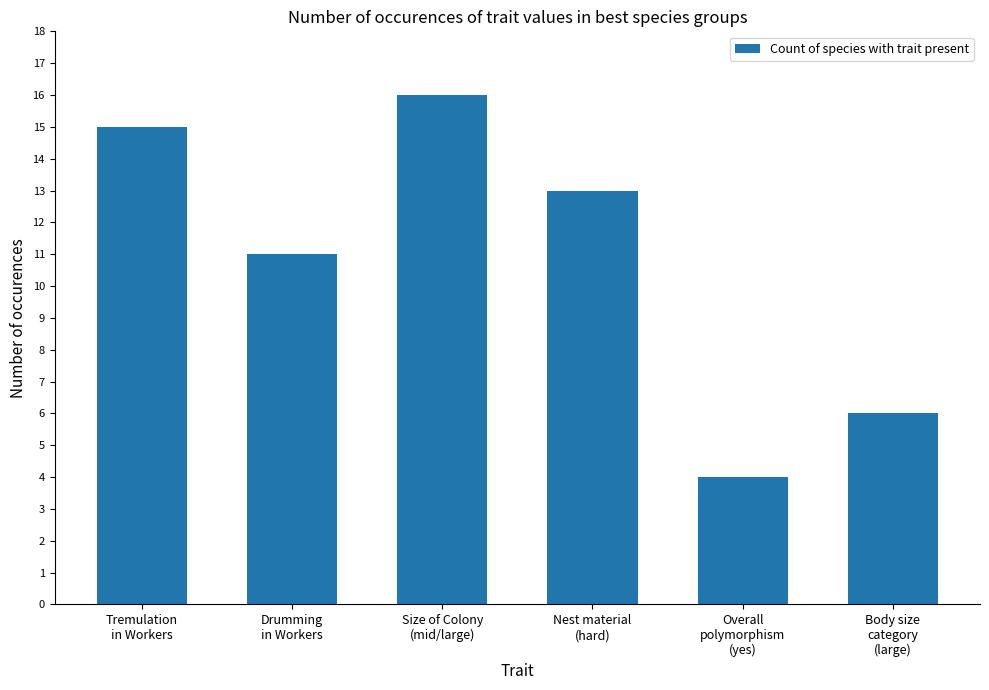

What is the label of the 2nd bar from the left?

Drumming
in Workers